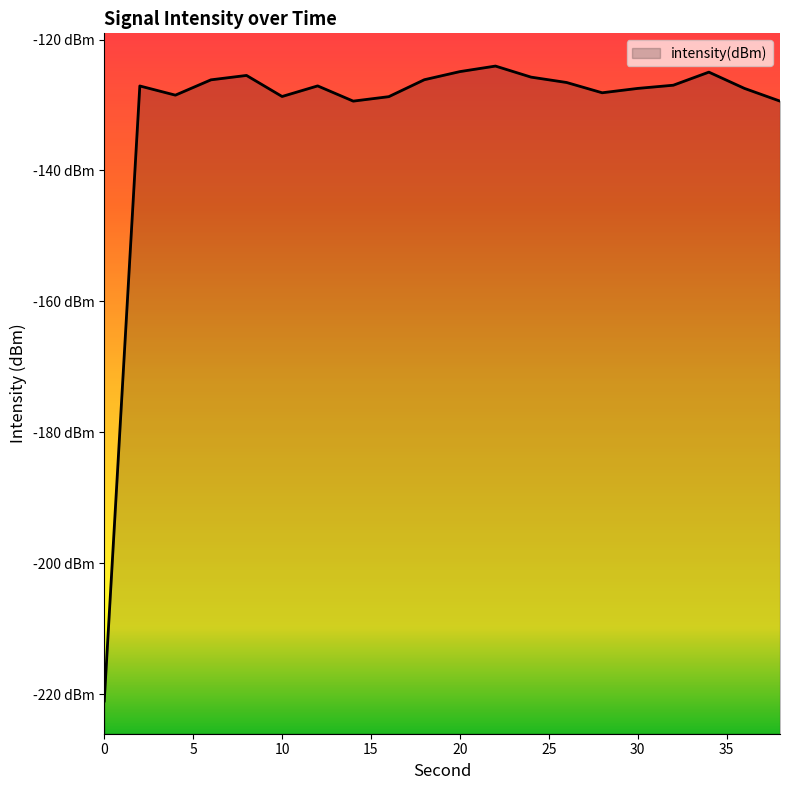

At which category does the data reach its first local peak?

2